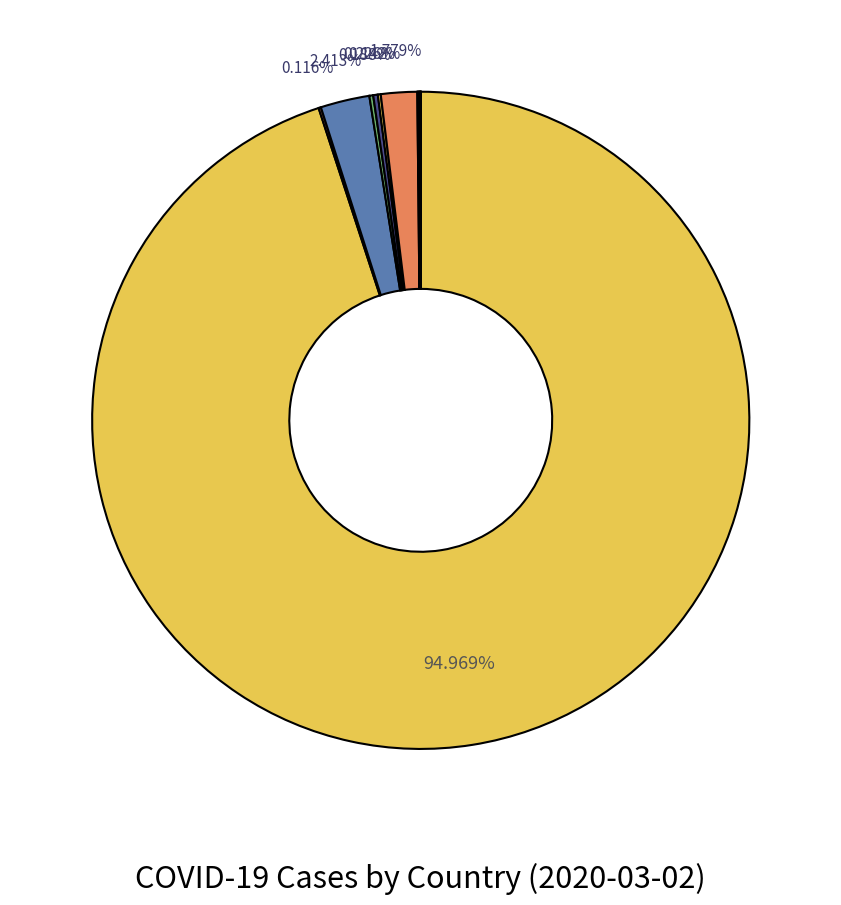

Which slice is the smallest?

Turkey